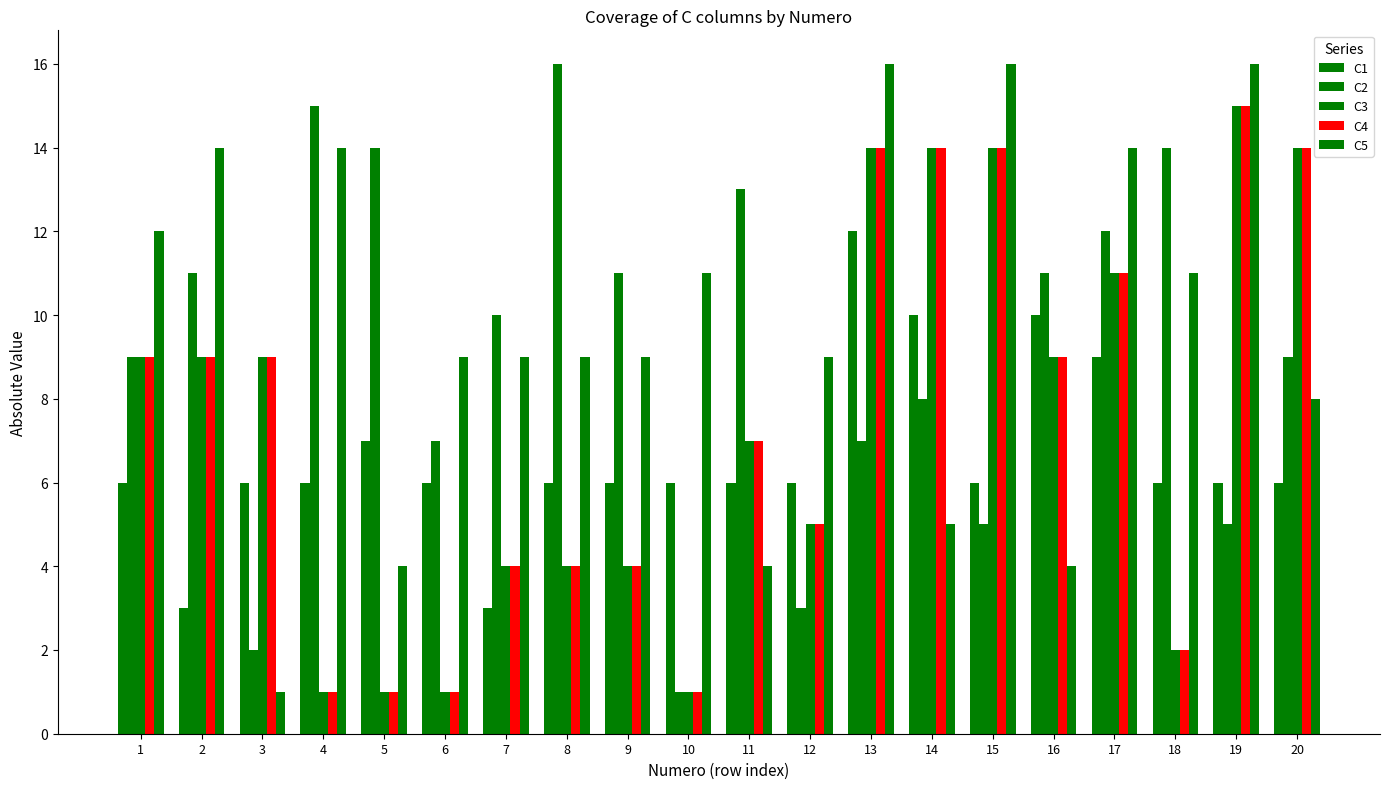

Count the number of data series in this chart.

5